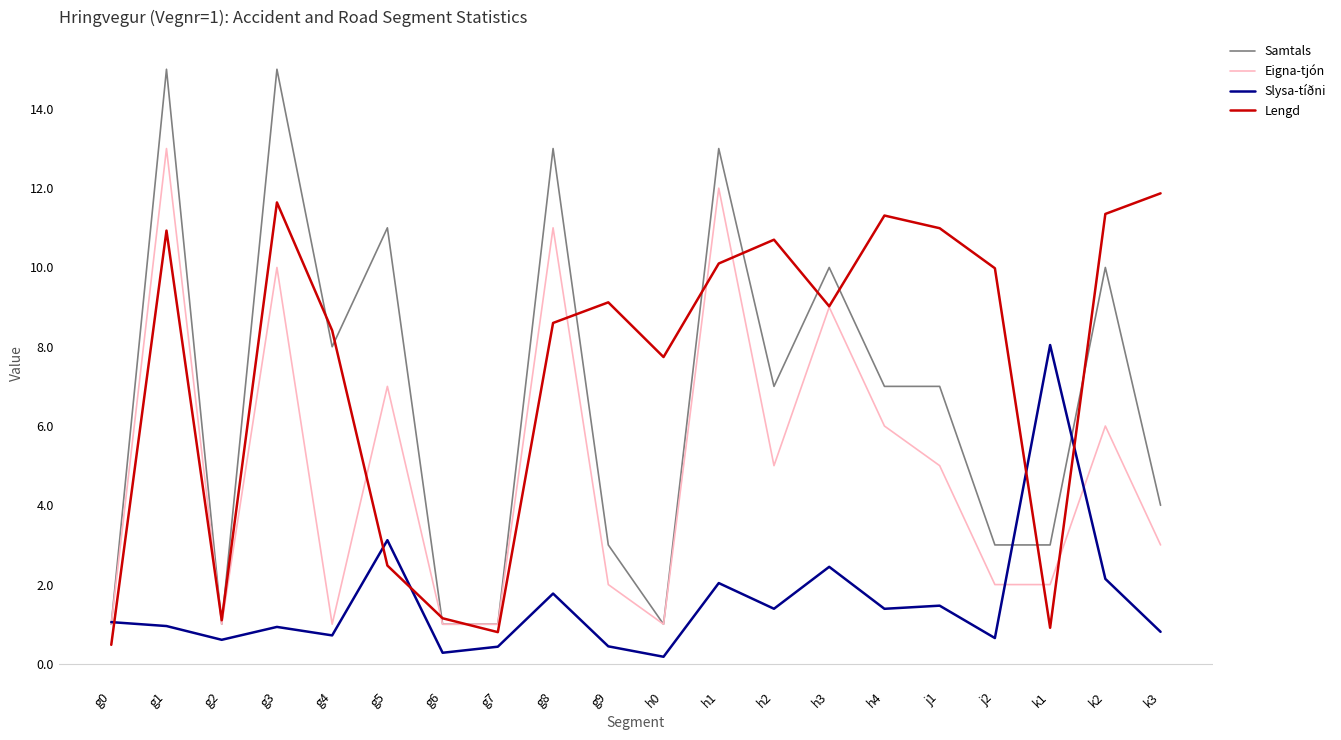

True or false: Eigna-tjón has a value of 6.0 at k2.

True